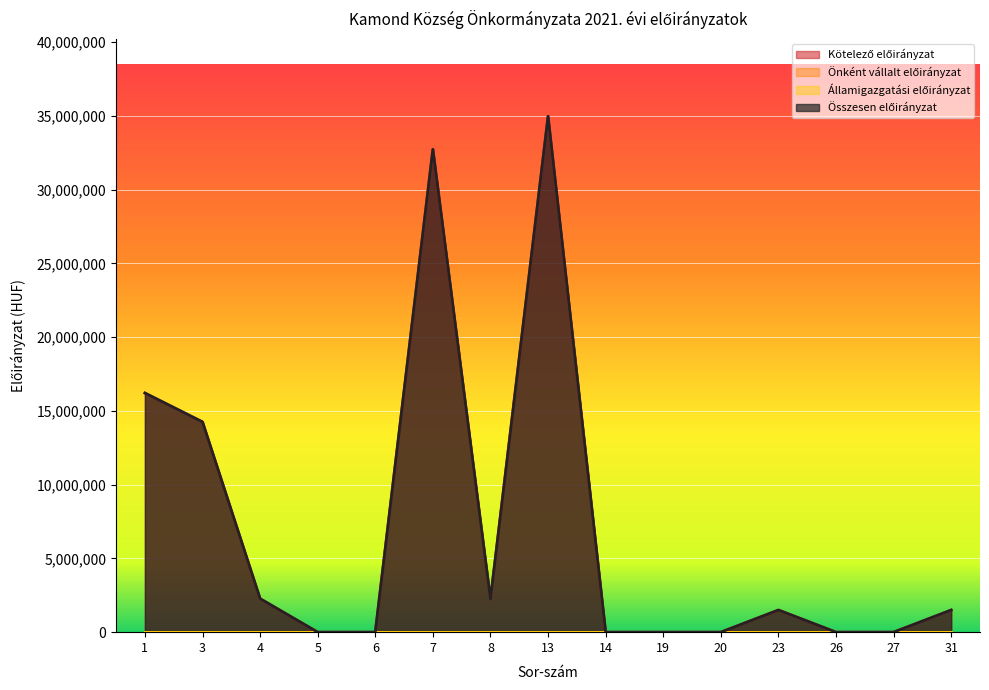

In Összesen előirányzat, how many points are lower than both neighbors (excluding endpoints)?

1